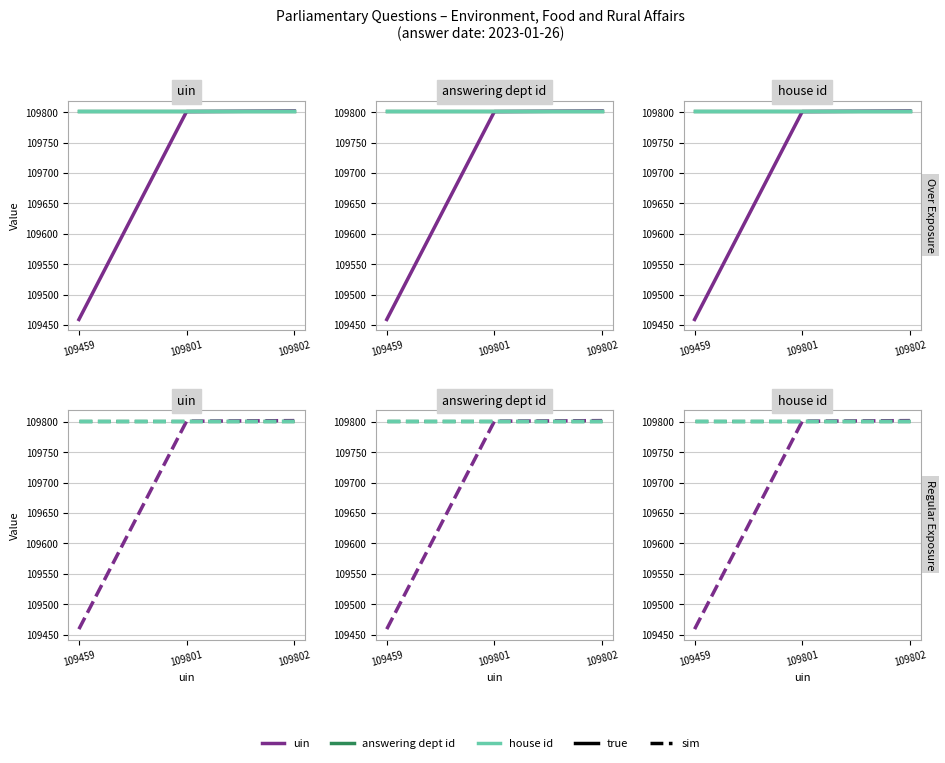

Is it true that answering dept id (sim) equals 109802 at 109459?

True